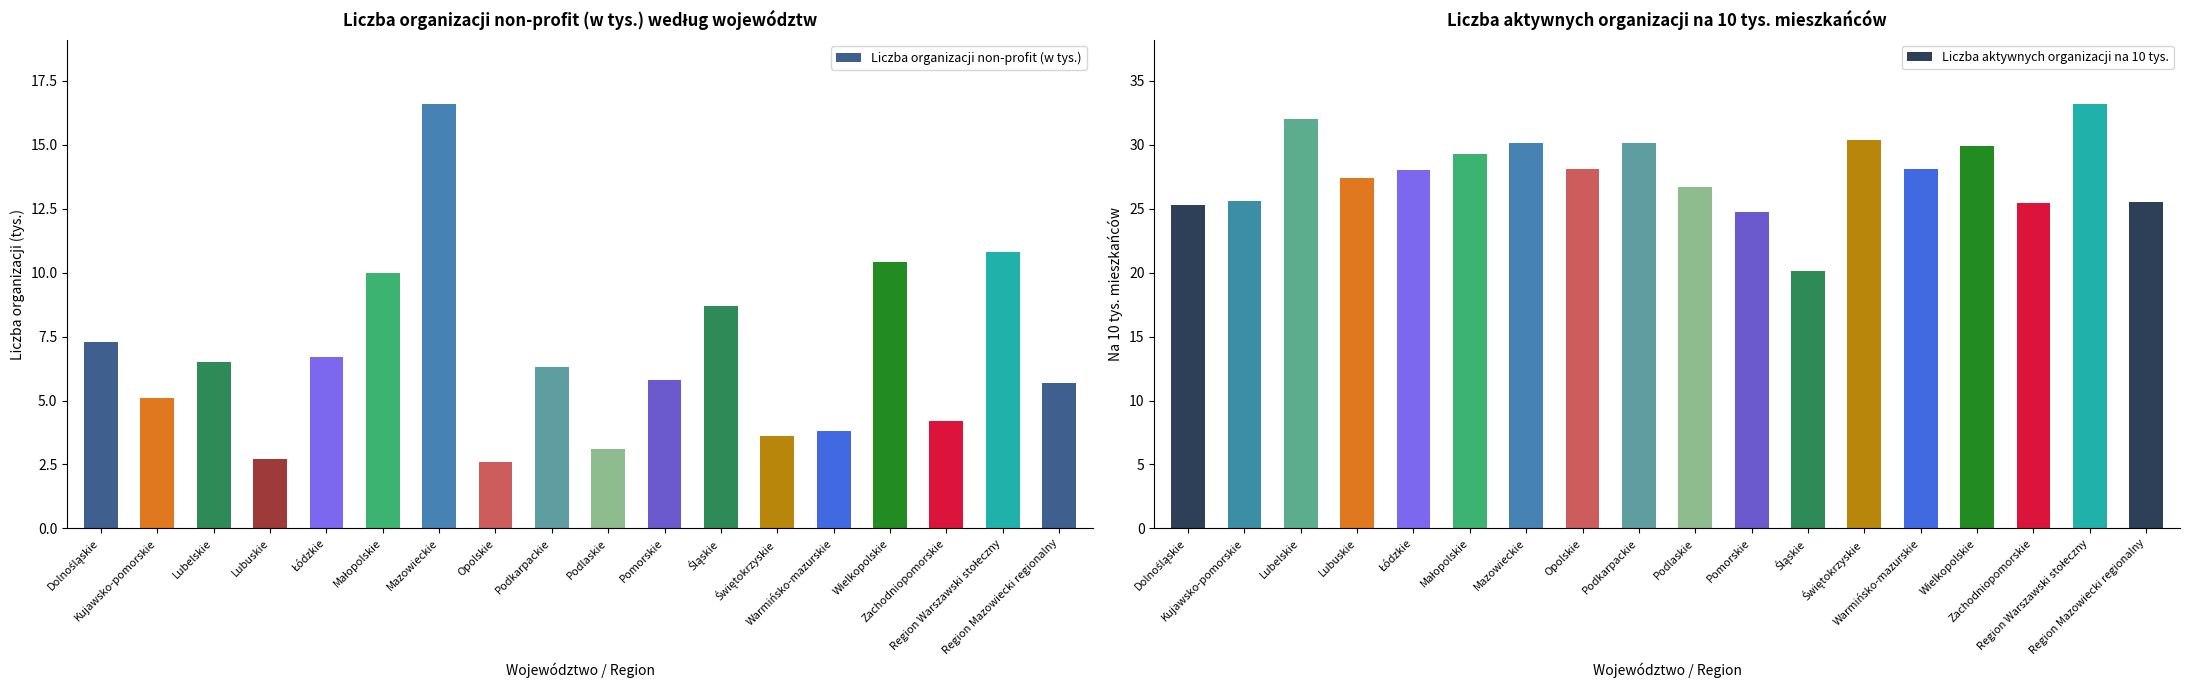

What is the difference between the maximum and second lowest values in the Liczba aktywnych organizacji na 10 tys. series?

8.5